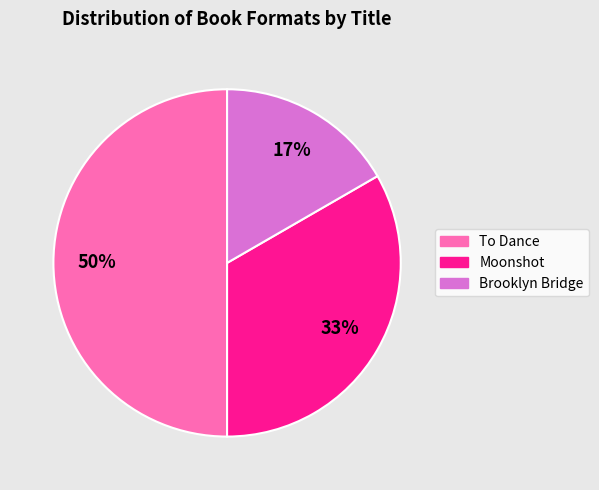

What is the ratio of the value at Brooklyn Bridge to the value at To Dance?

0.3